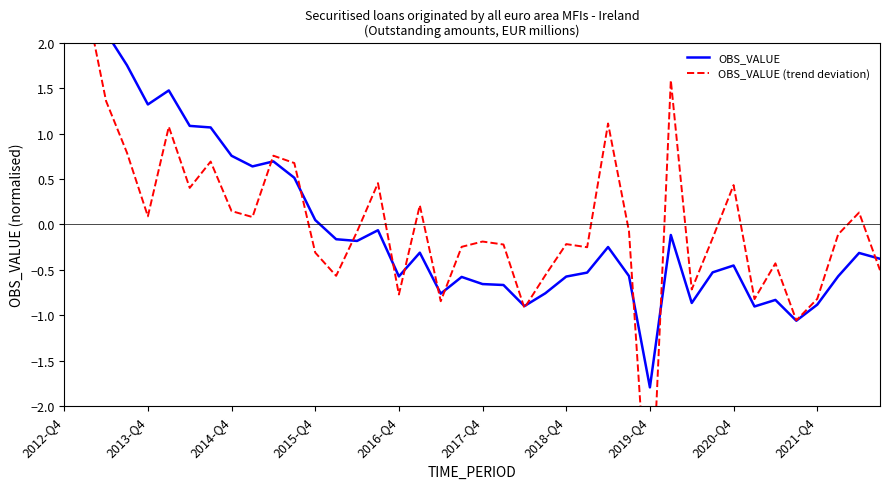

The value of OBS_VALUE (trend deviation) at 2019-Q4 is -5.2. True or false?

False